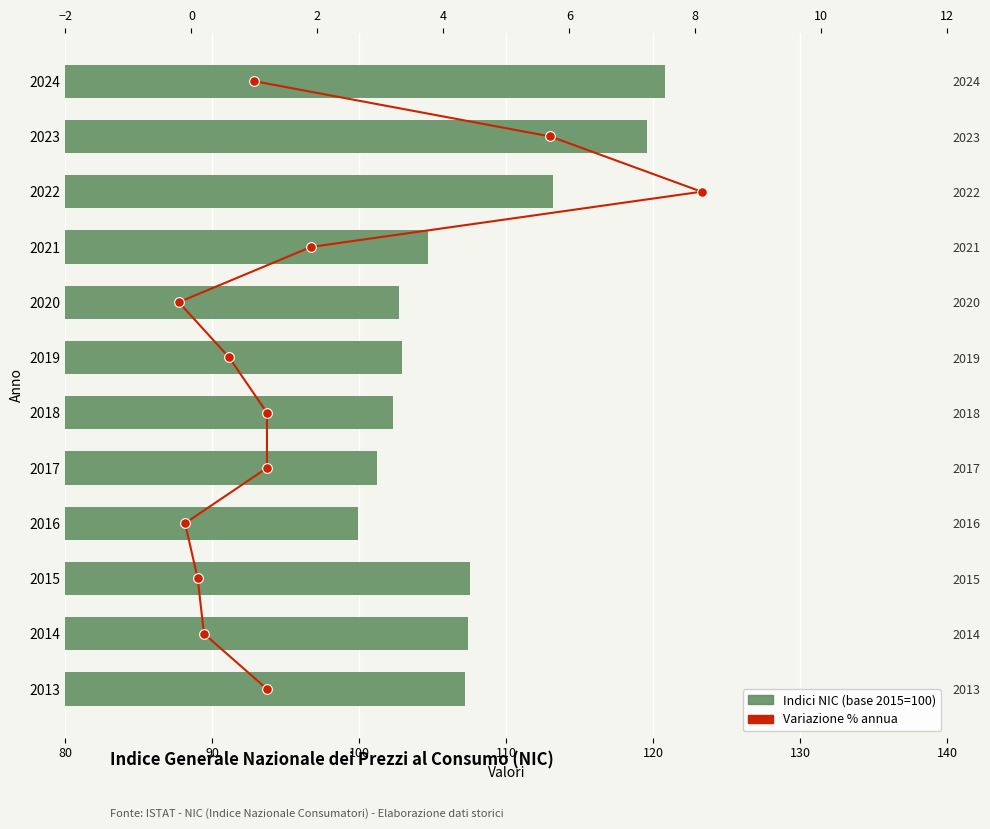

What position from the right is 80?

12